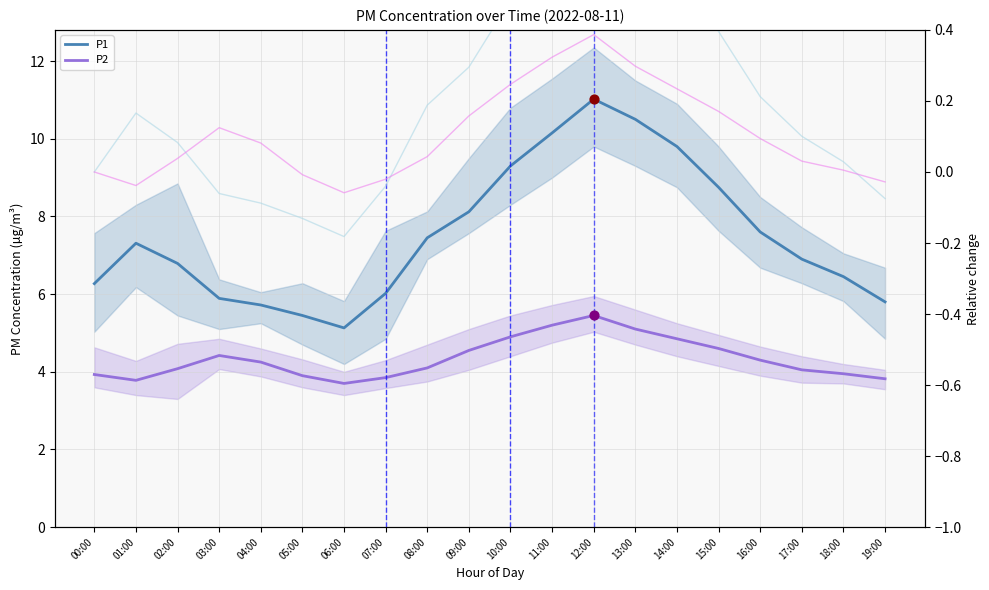

At how many categories does at least one series exceed 2?

20